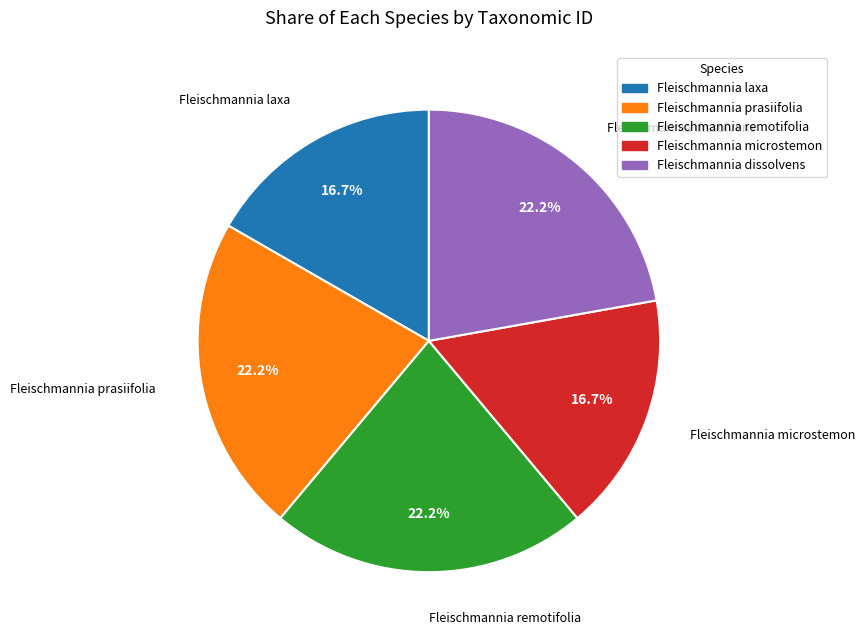

To the nearest percent, what is the average slice percentage?

20%